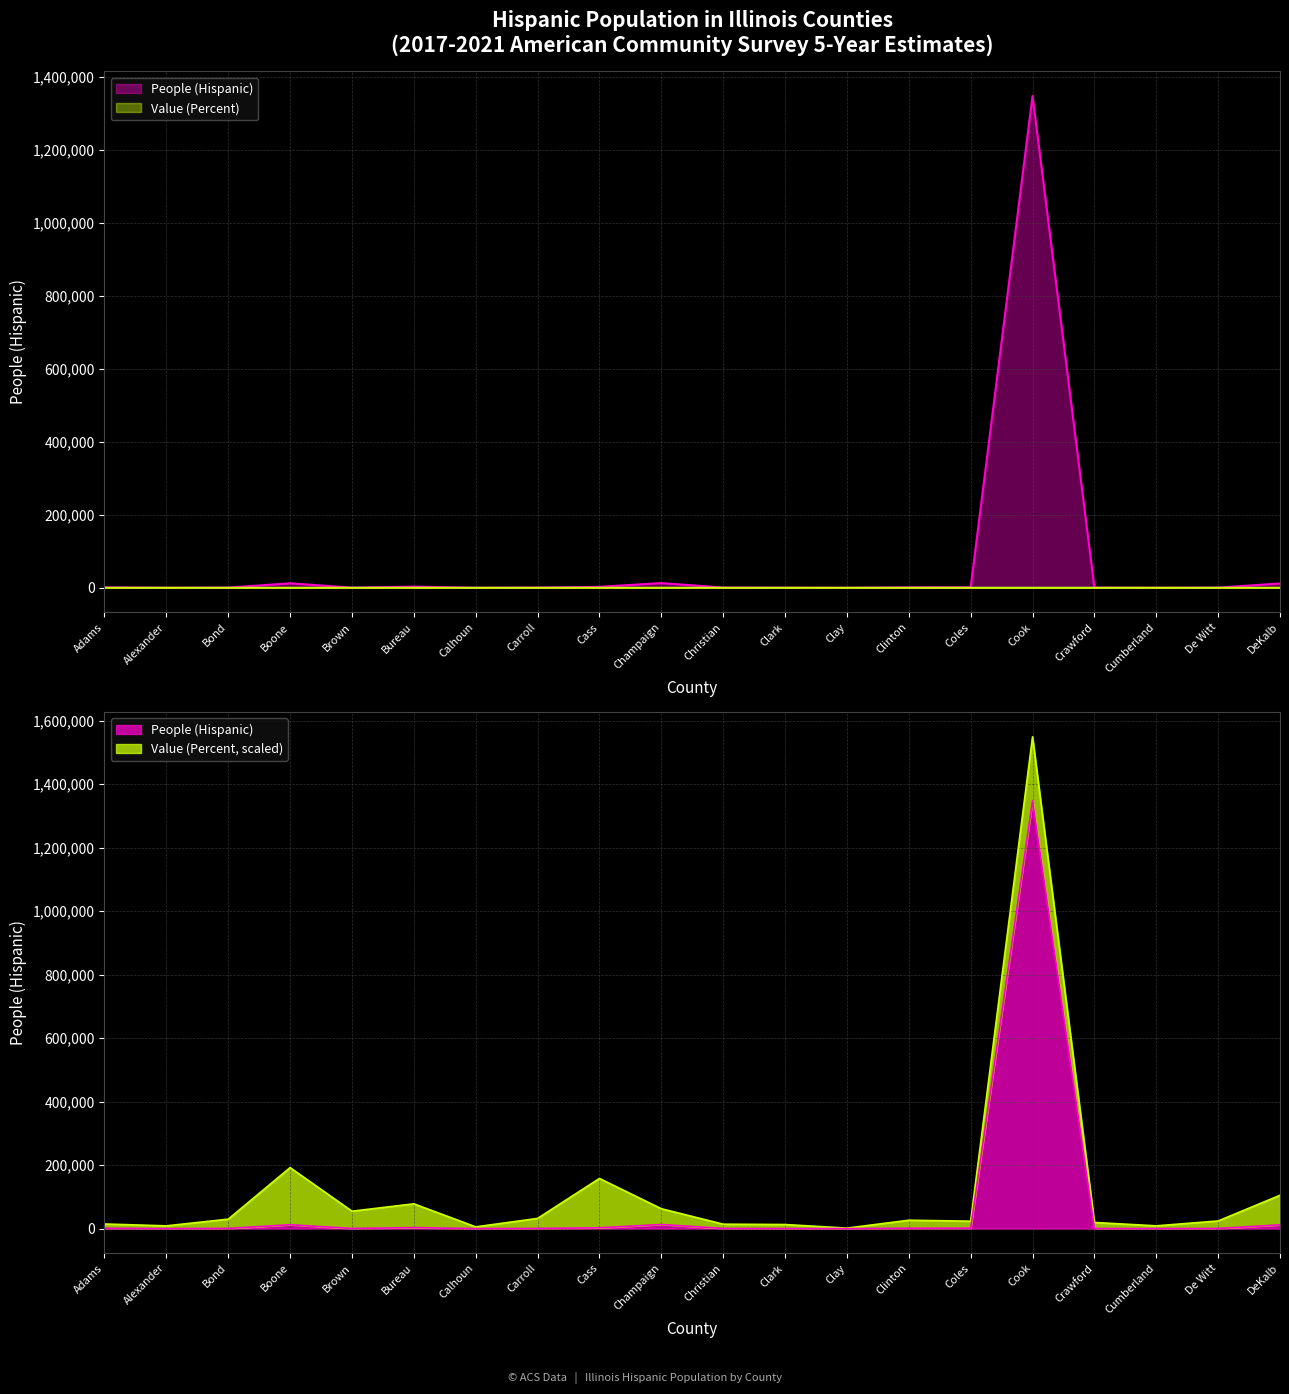

Rank the categories by People (Hispanic) value from highest to lowest.

Cook, Champaign, Boone, DeKalb, Bureau, Cass, Coles, Clinton, Adams, Bond, Carroll, Christian, De Witt, Crawford, Brown, Clark, Cumberland, Alexander, Calhoun, Clay